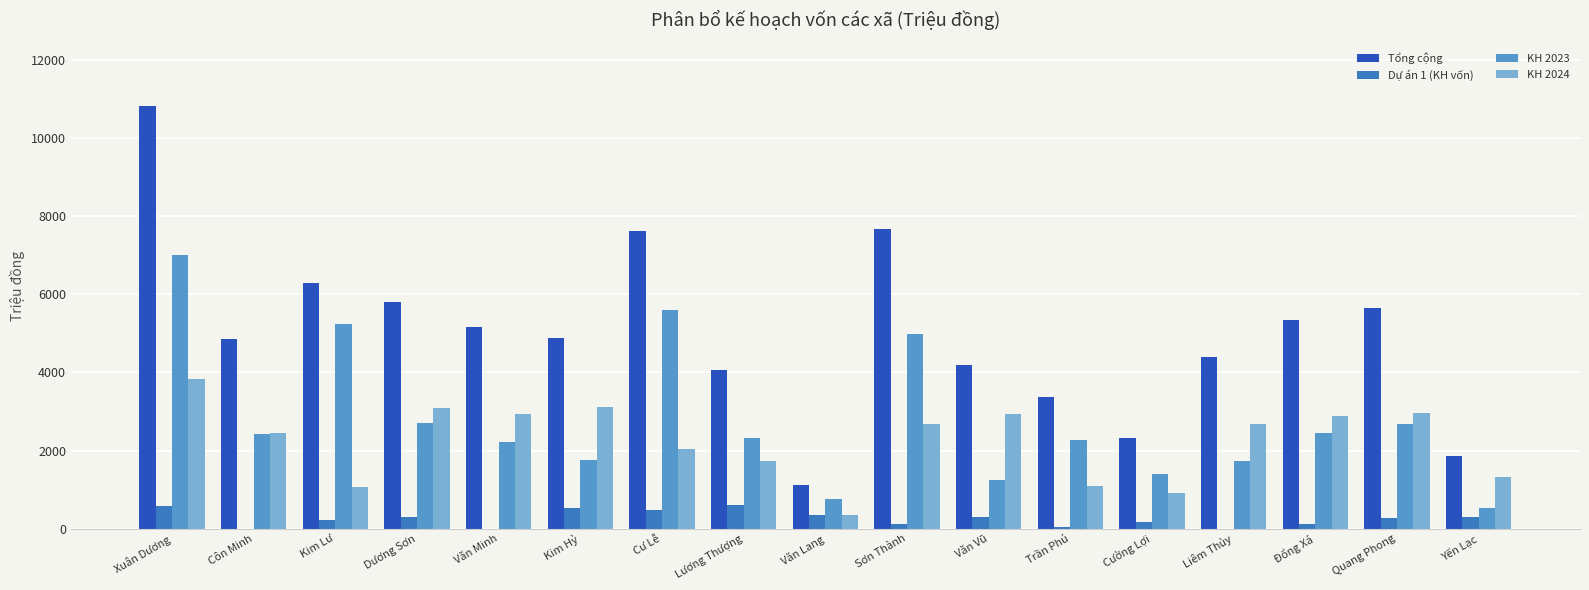

What is the total value across all series at Trần Phú?

6778.6